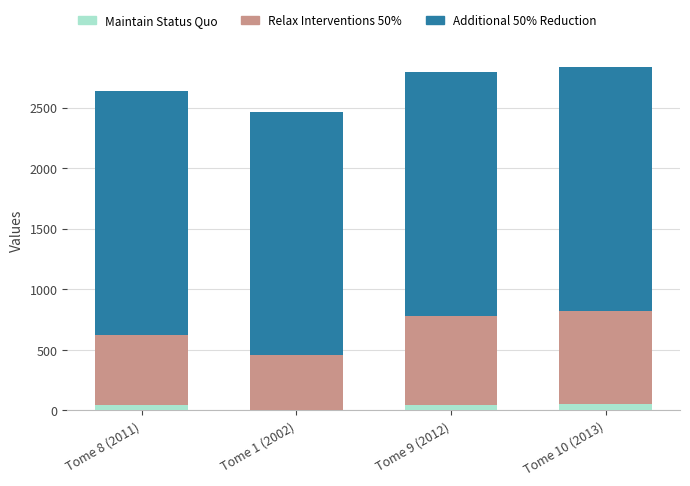

How many distinct data groups are displayed?

3